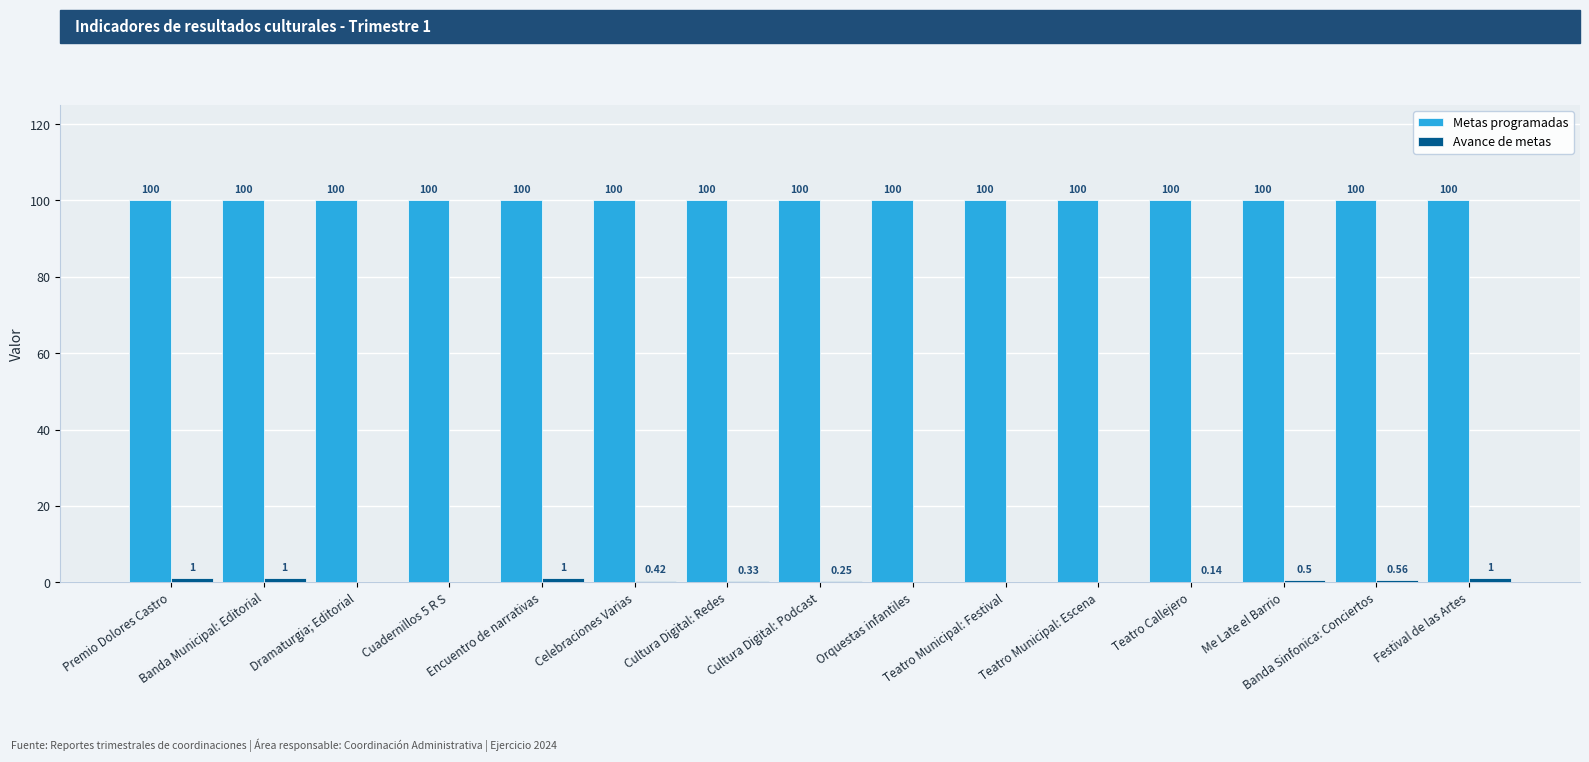

Read the Metas programadas value at Cultura Digital: Podcast.

100.0